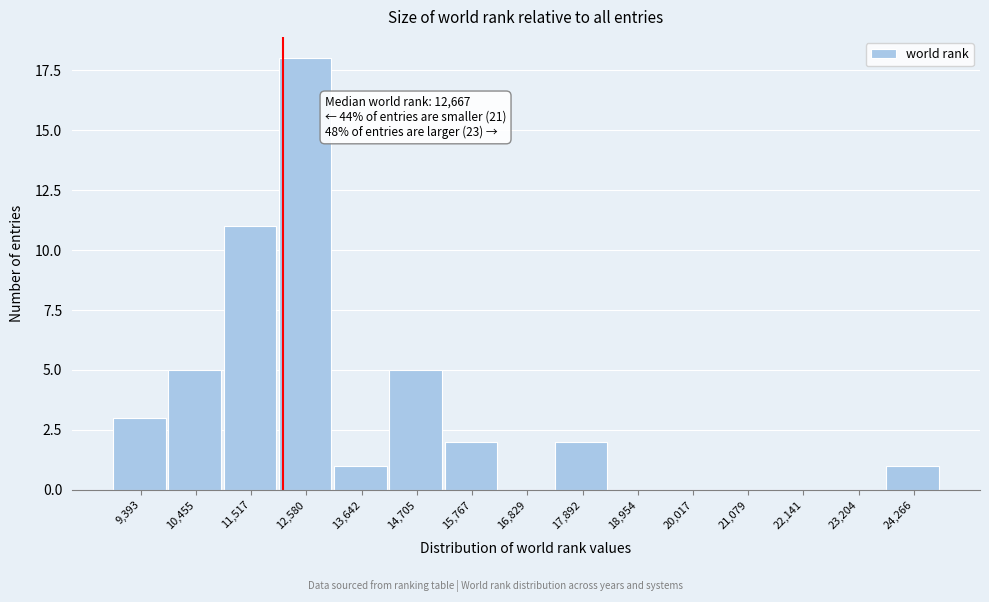

Reading left to right, extract all data points from this chart.

9,393=3	10,455=5	11,517=11	12,580=18	13,642=1	14,705=5	15,767=2	16,829=0	17,892=2	18,954=0	20,017=0	21,079=0	22,141=0	23,204=0	24,266=1